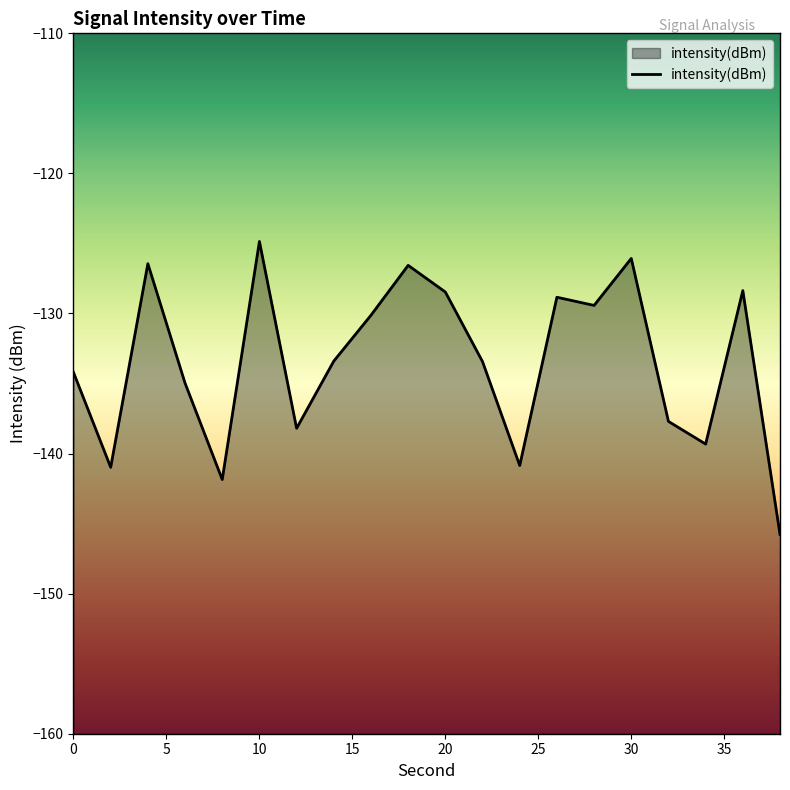

What is the smallest value displayed?

-145.8